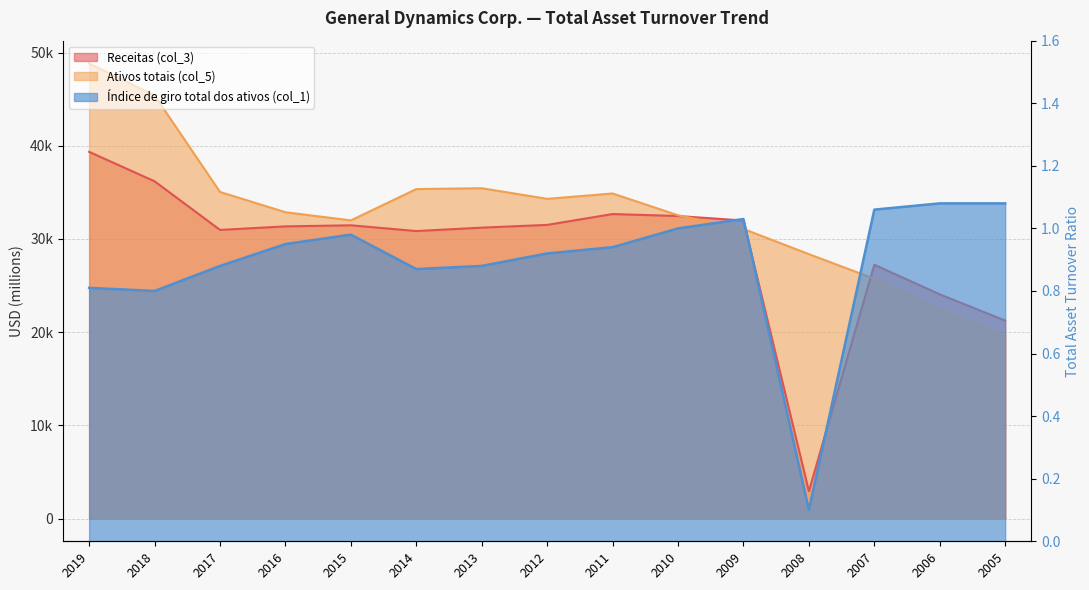

Which series ends up on top after the final intersection of Ativos totais (col_5) and Receitas (col_3)?

Receitas (col_3)